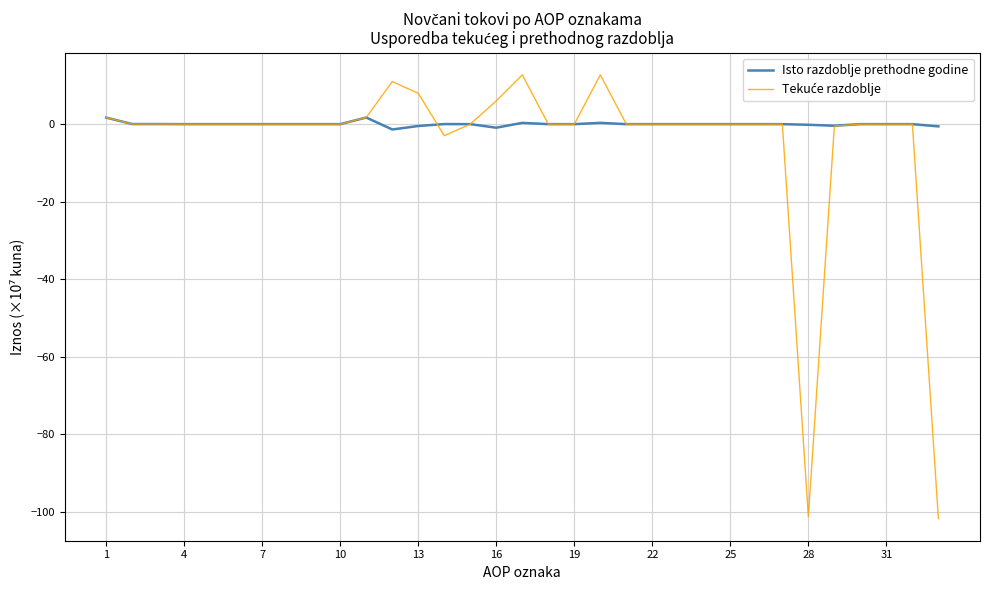

How many interior local valleys does the Isto razdoblje prethodne godine series have?

3